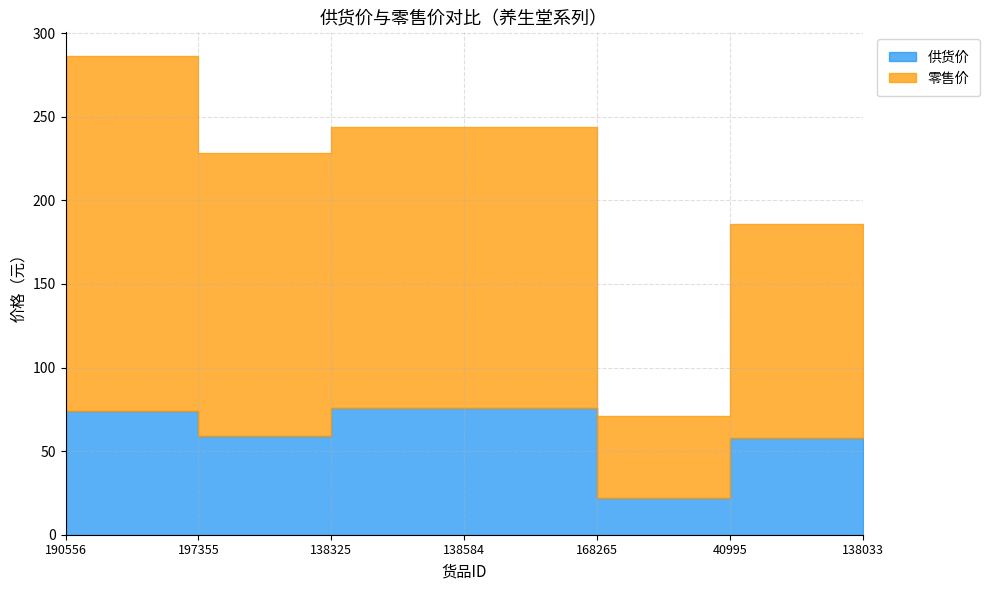

Is the value of 供货价 at 197355 greater than the value of 零售价 at 40995?

No